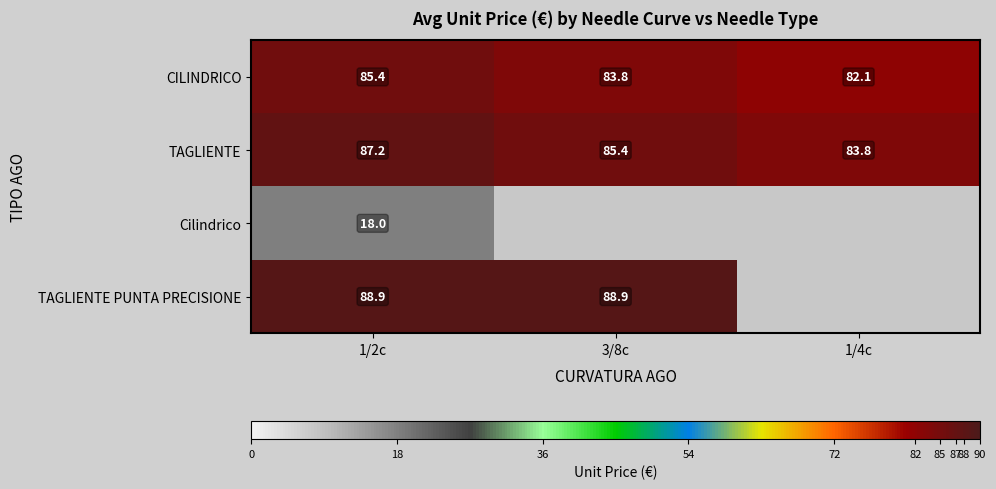

What is the difference between the highest and lowest values at 1/2c?

70.9